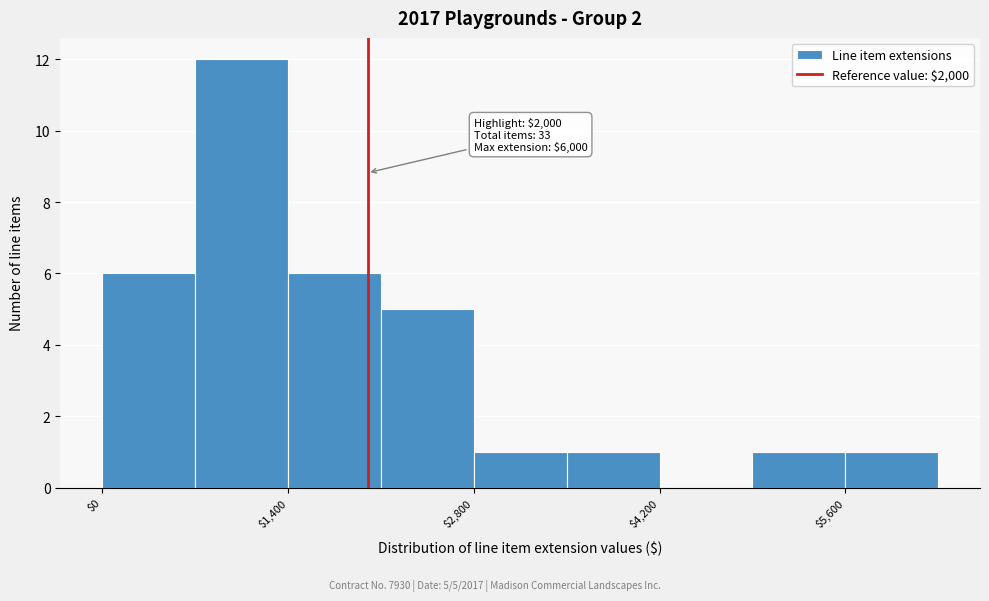

Read against the x-axis, roughly where is the centre of the tallest bar?

1000